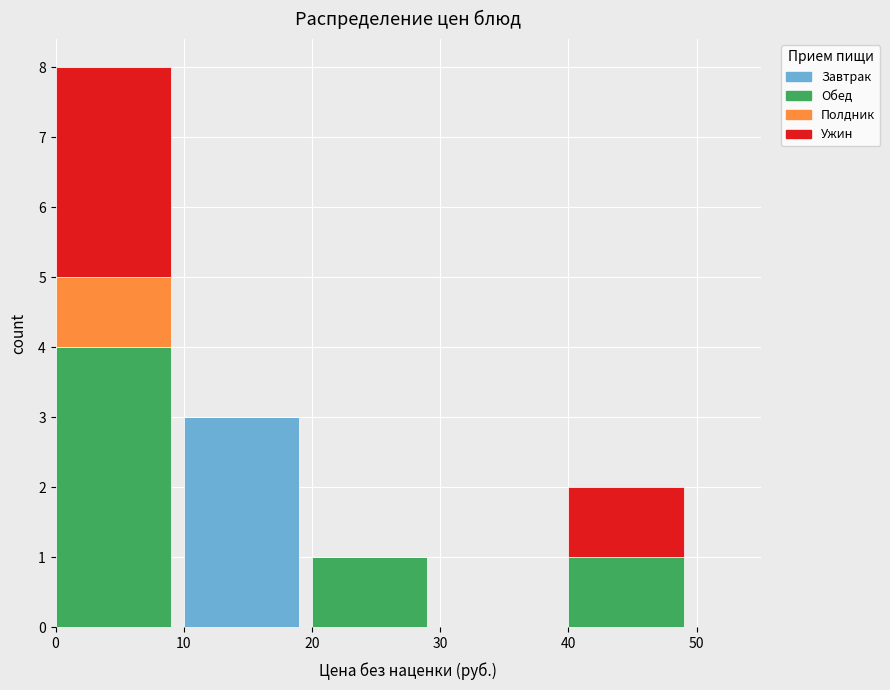

Reading left to right, what are the values for Завтрак?

0=0	10=3	20=0	30=0	40=0